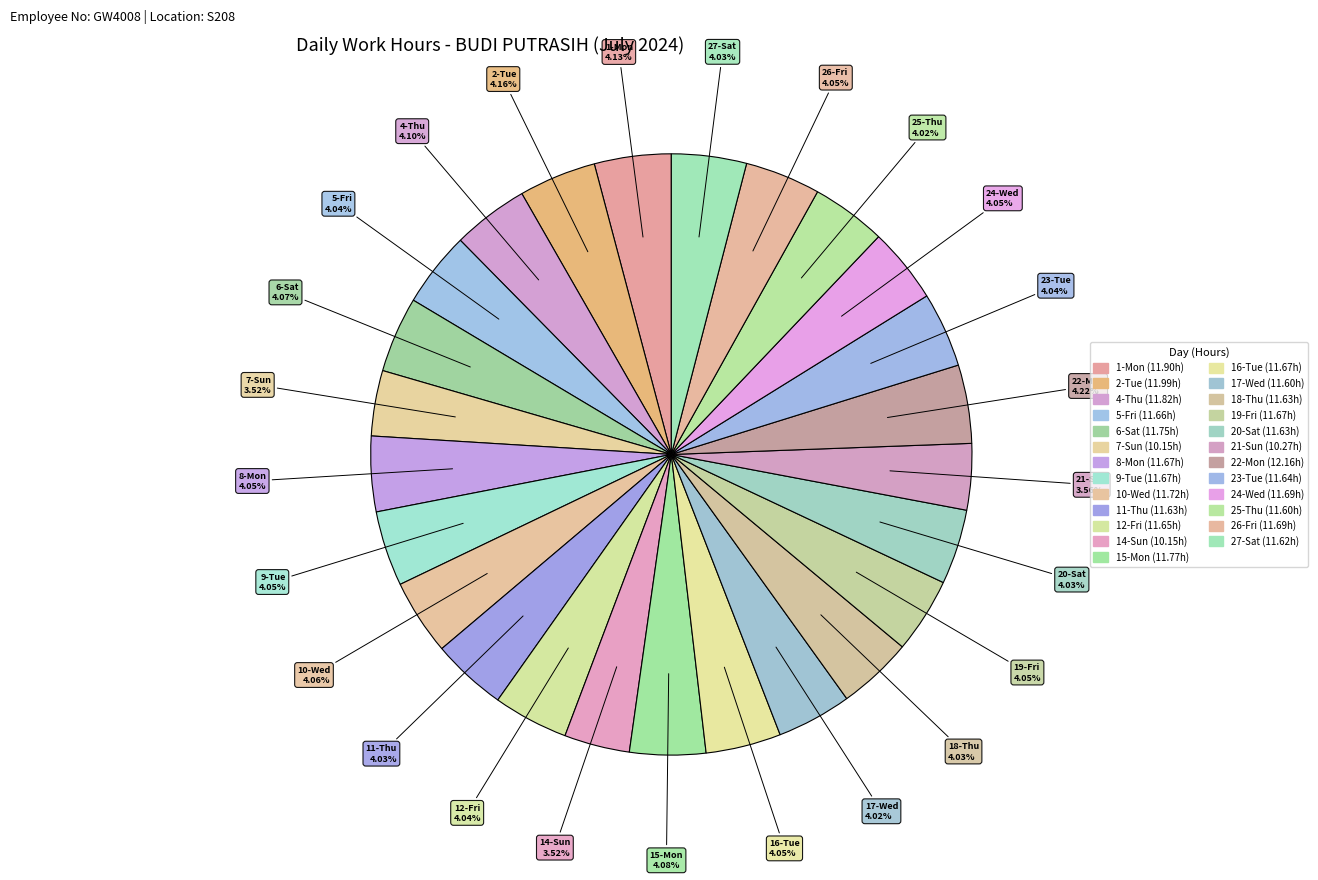

Does any single category account for the majority?

No